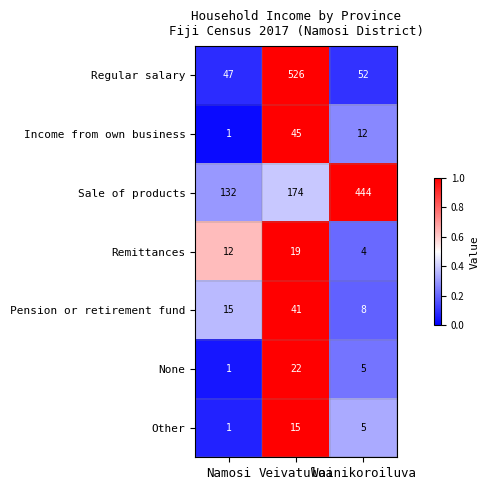

List the series in order of their peak value, lowest first.

Other, Remittances, None, Pension or retirement fund, Income from own business, Sale of products, Regular salary